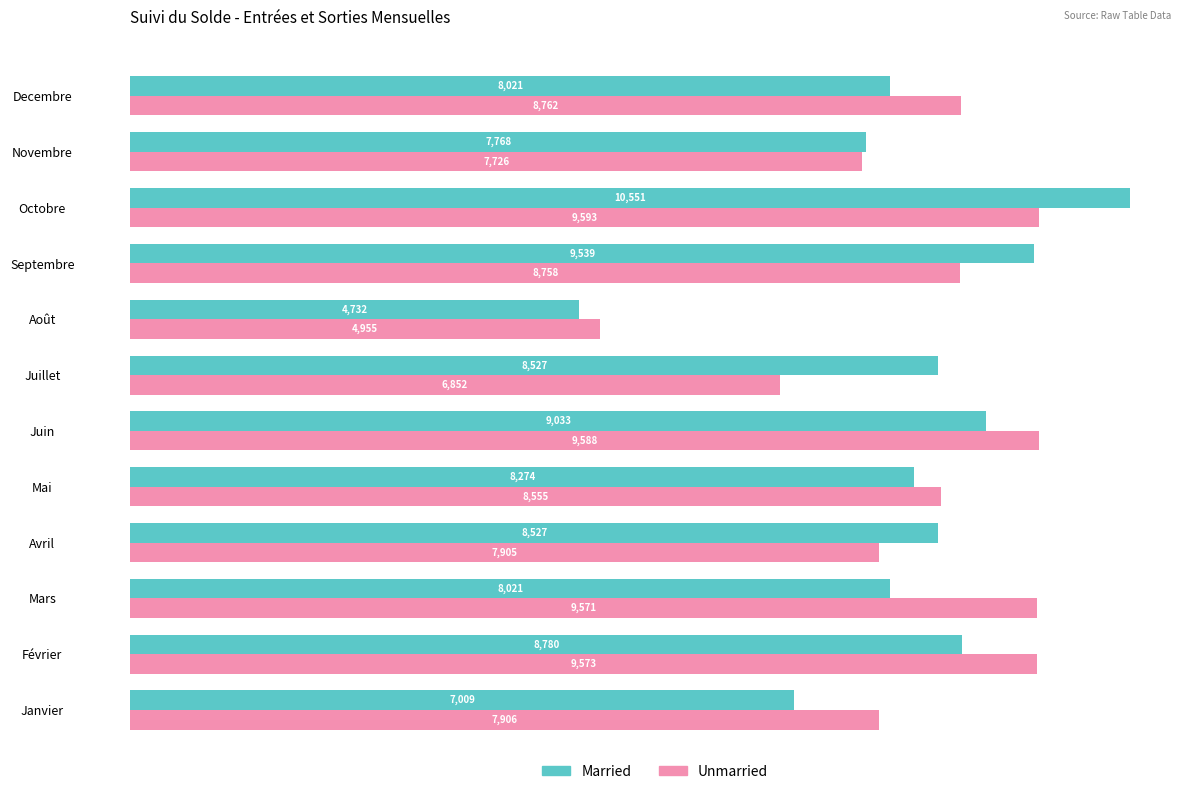

Which series changed the most between Août and Septembre?

Married